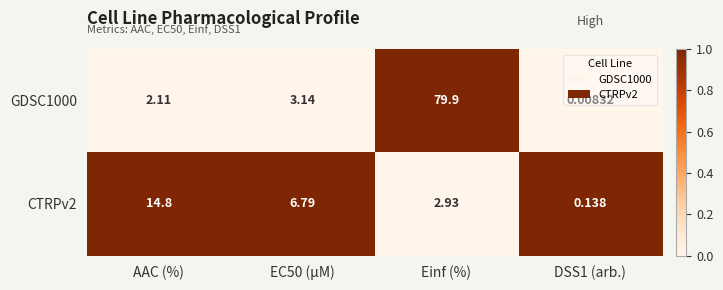

Which series has the largest total across all categories?

GDSC1000